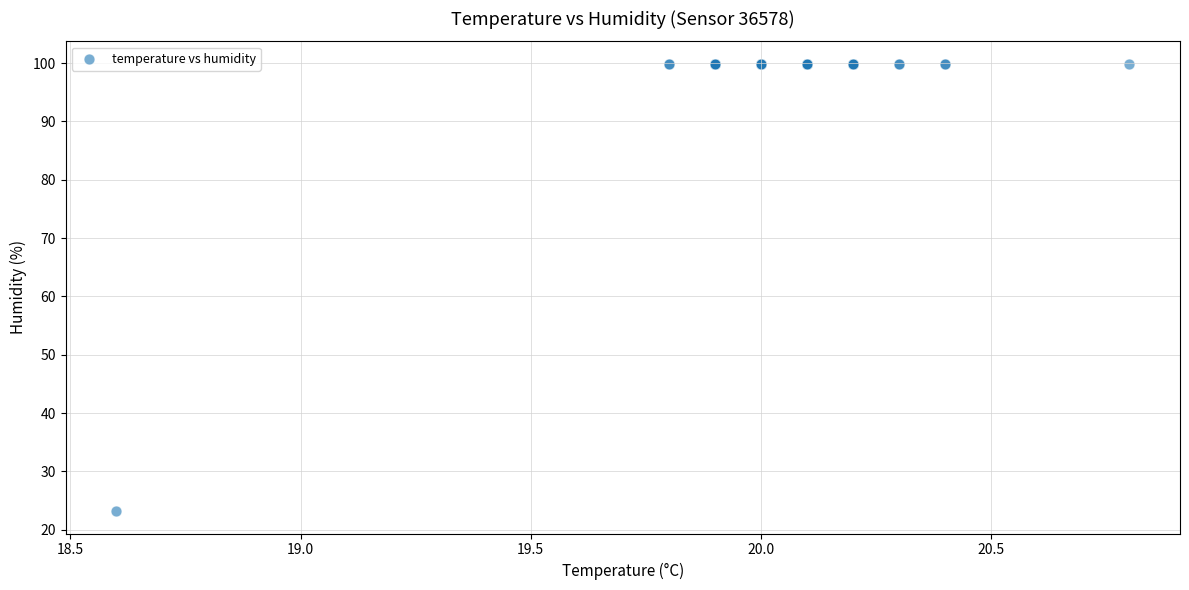

What Y value in the scatter plot is closest to 61?

23.2